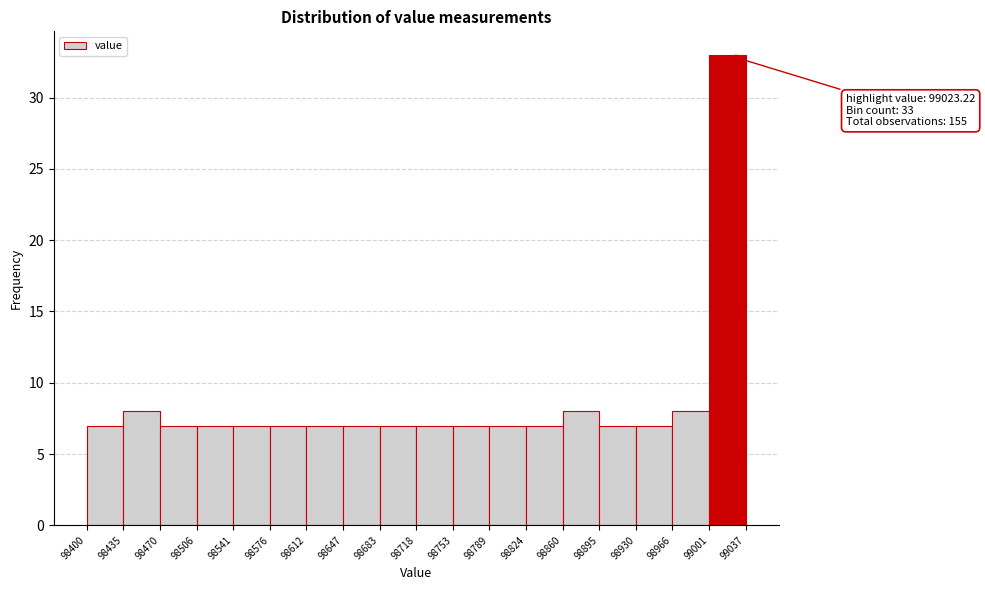

Over which range of the x-axis is the bar tallest?

99001 to 99037